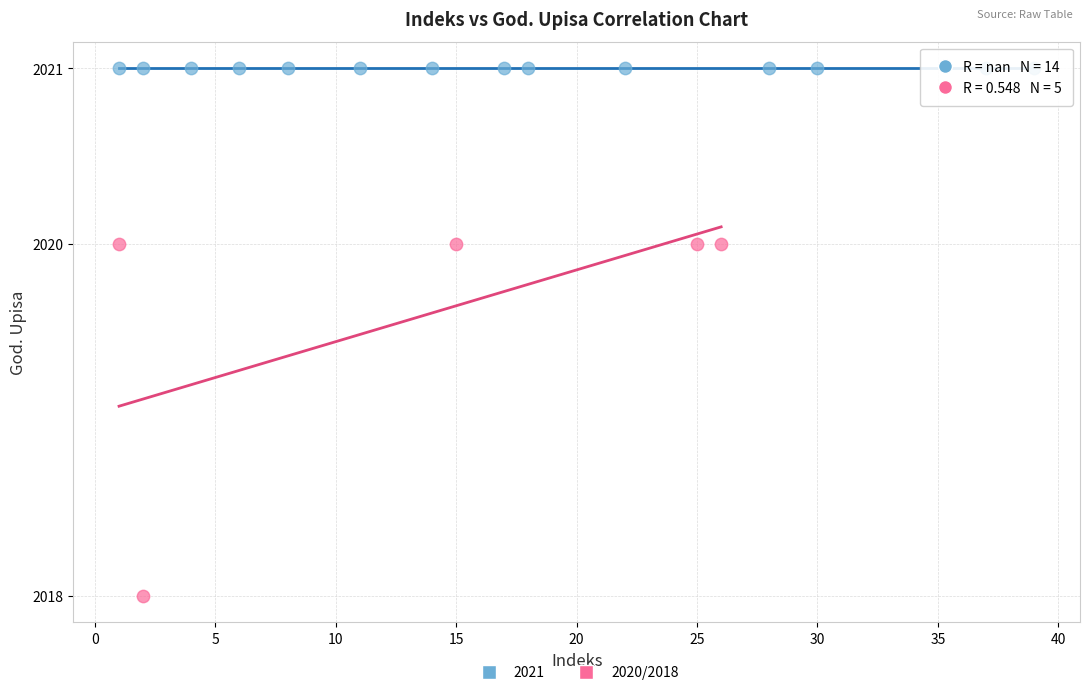

Which series reaches the minimum Y coordinate?

2020/2018